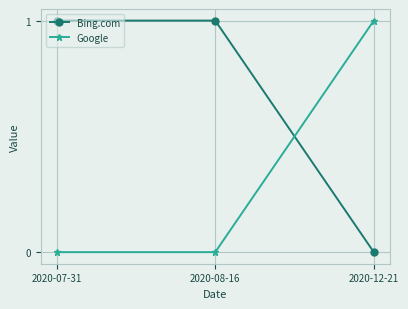

Rank the series by their average value, from highest to lowest.

Bing.com, Google